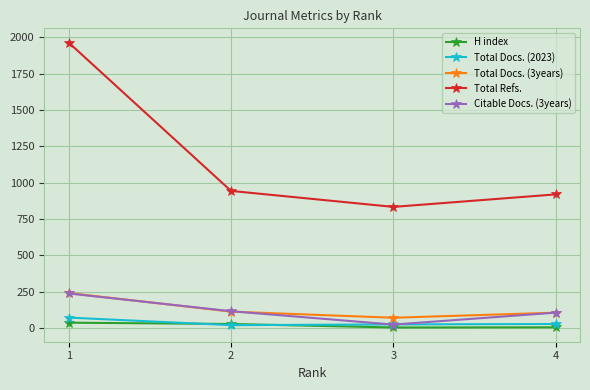

What is the minimum value for Total Refs.?

833